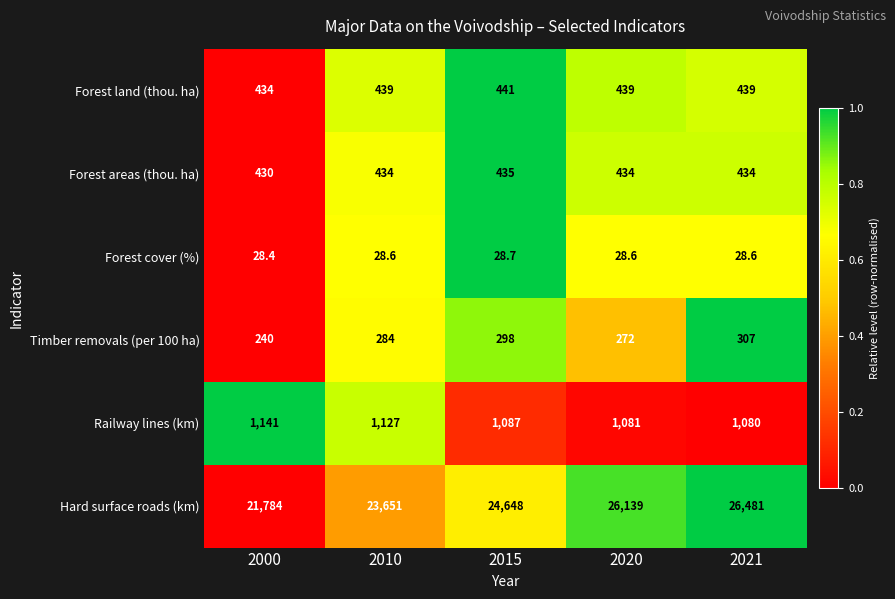

Is the value of Forest areas (thou. ha) at 2010 greater than the value of Railway lines (km) at 2010?

No